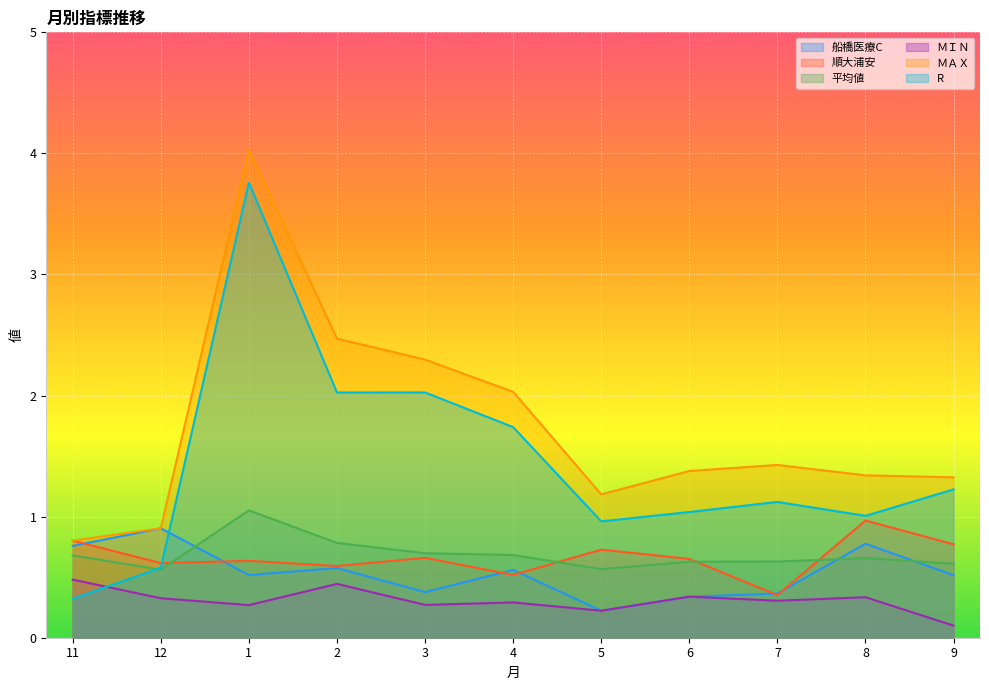

Count the number of categories in the chart.

11